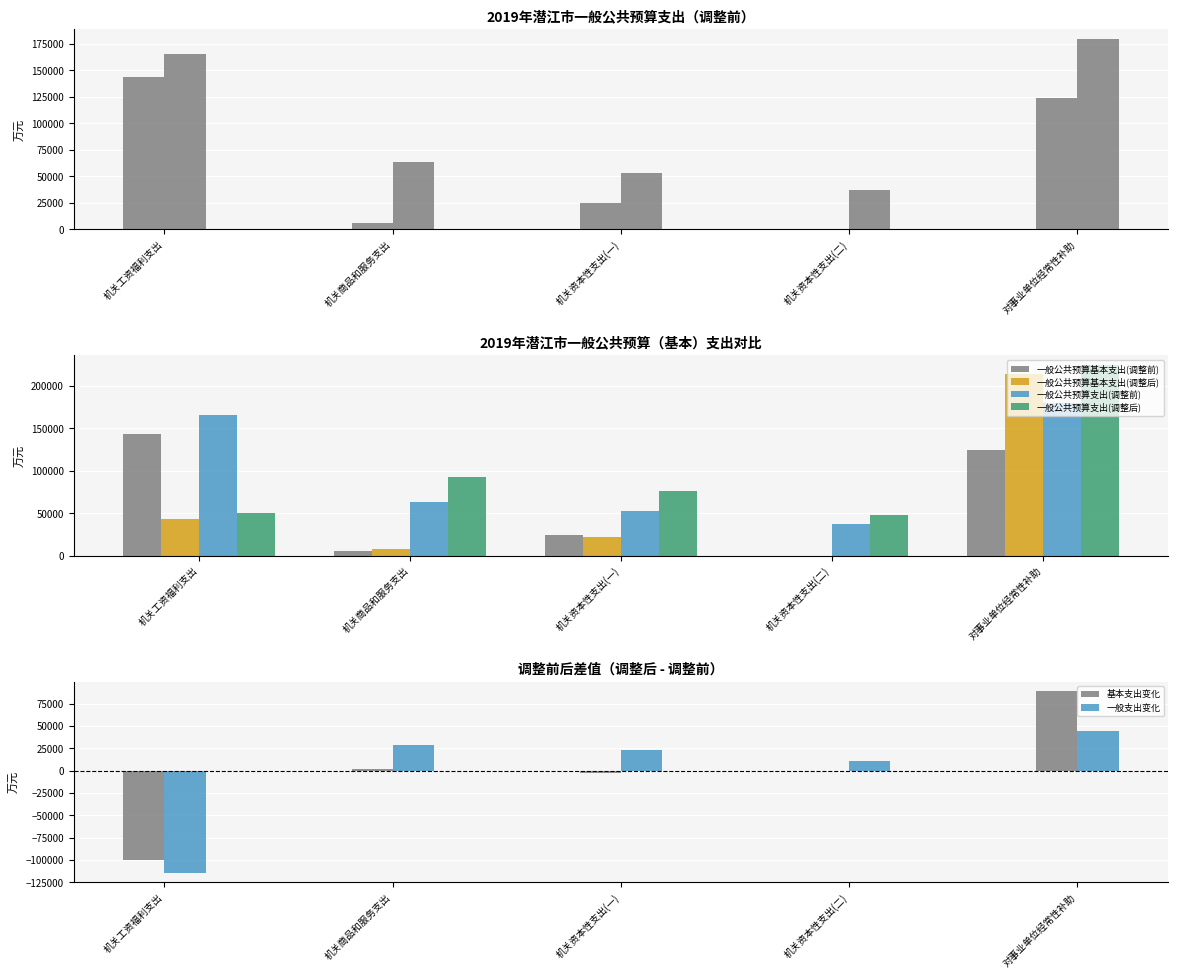

True or false: 一般公共预算基本支出(调整后) has a value of 6304 at 机关资本性支出(一).

False